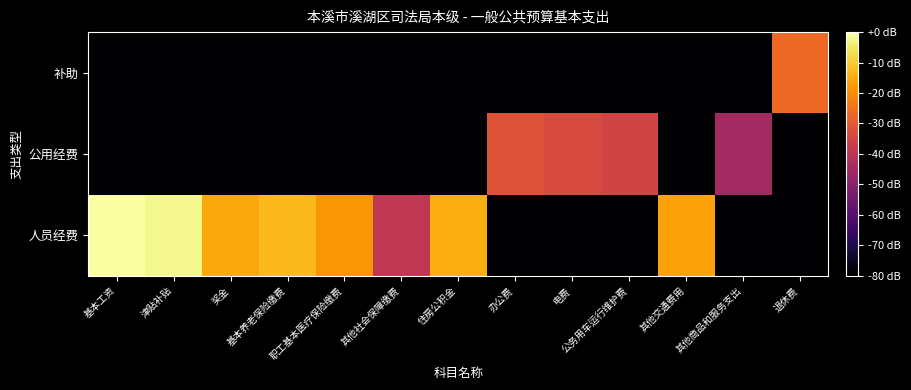

Rank the series by their average value, from highest to lowest.

人员经费, 公用经费, 补助